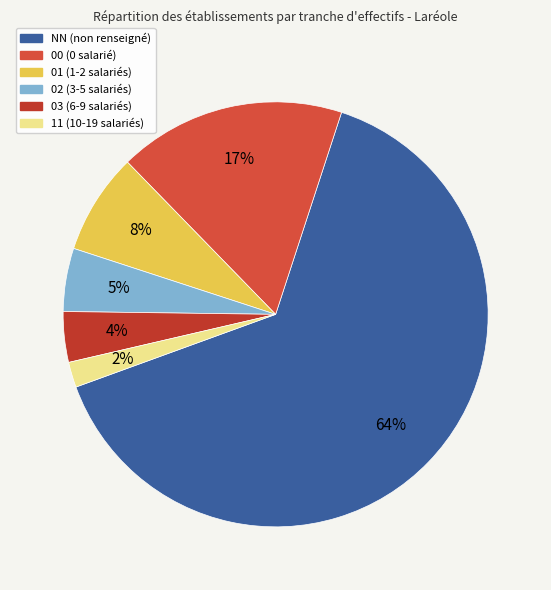

Approximately how many times larger is the value at 01 compared to 02?

1.6